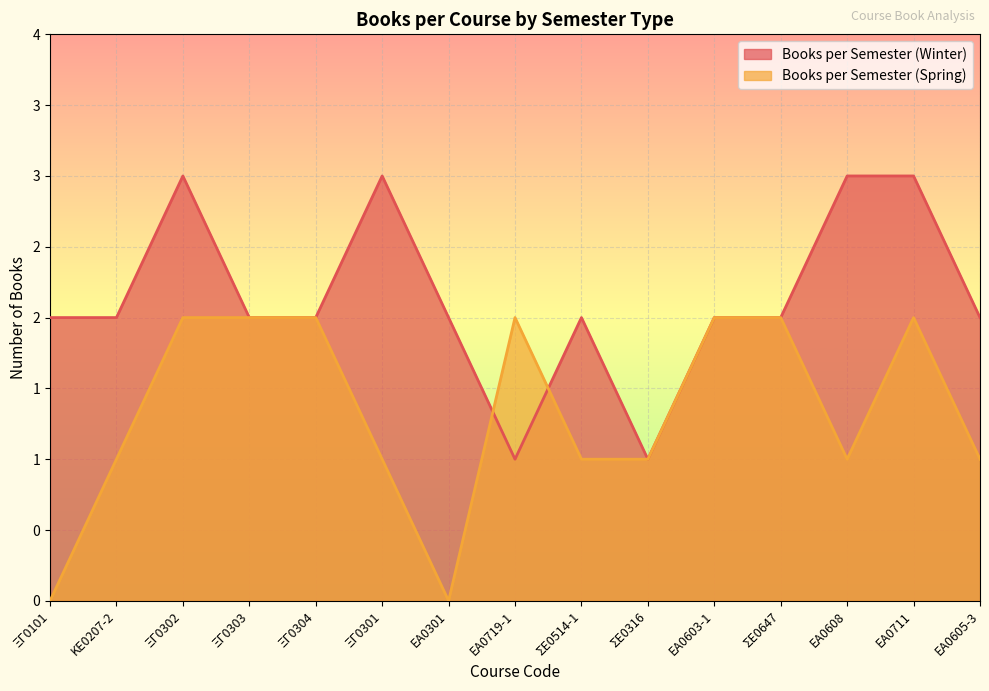

How many data points in Books per Semester (Winter) are above 2?

4